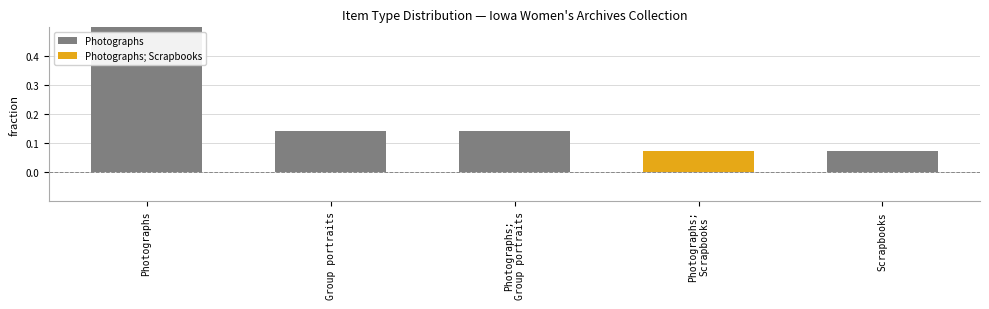

What is the difference between the values at Photographs;
Group portraits and Scrapbooks?

0.1